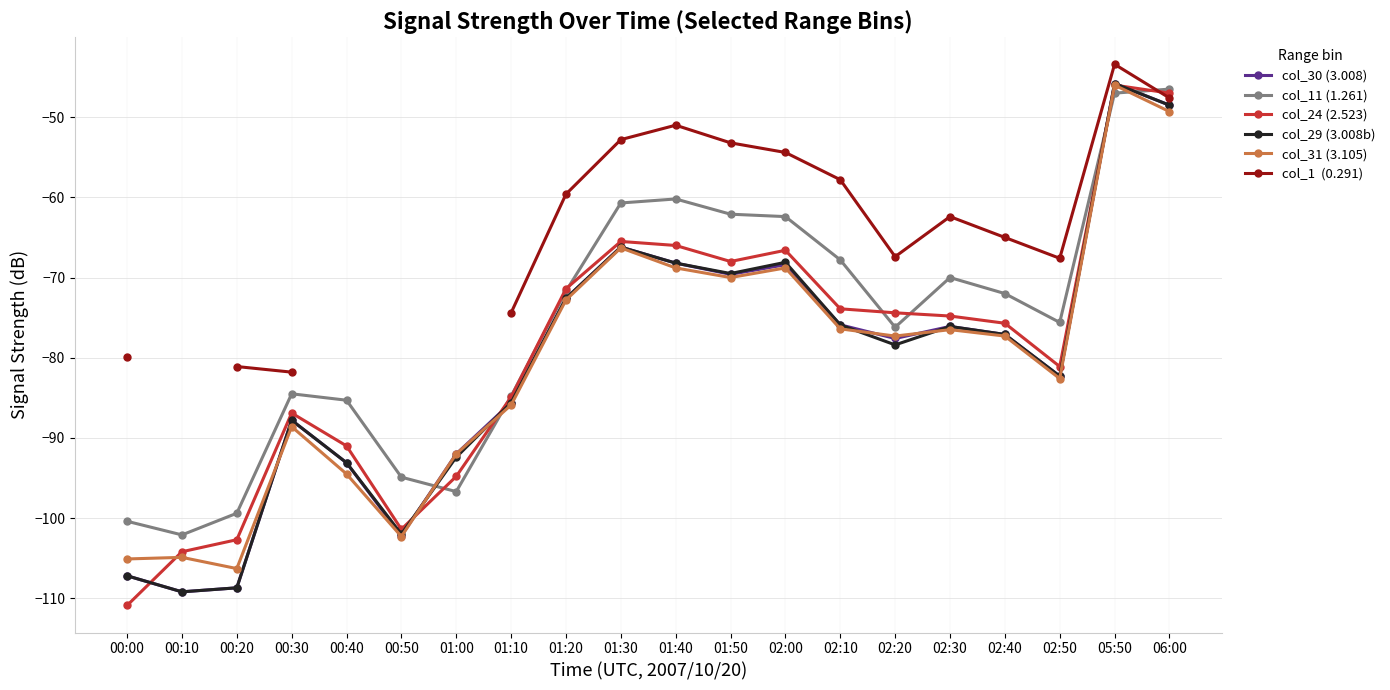

At how many categories does at least one series exceed -75?

13